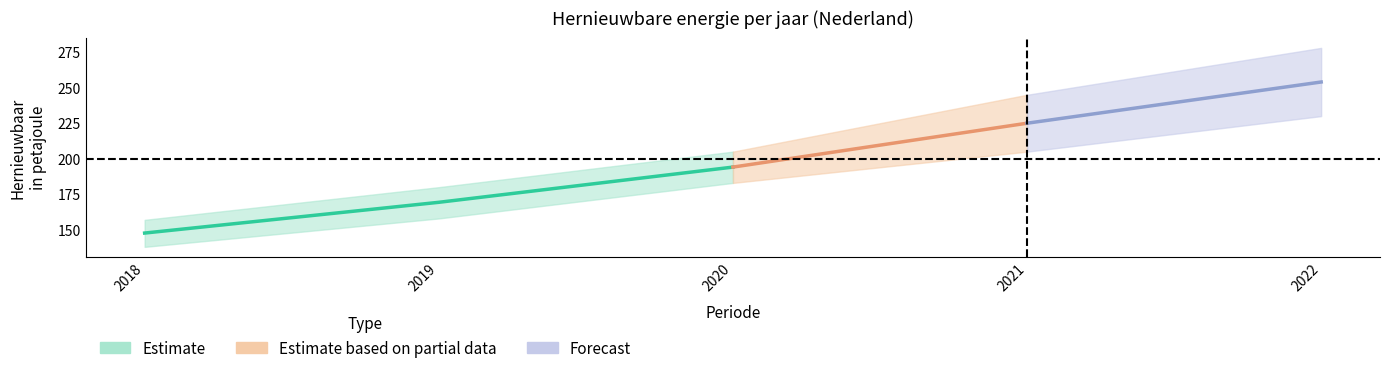

Read the Nederland value at 2020.

194.1